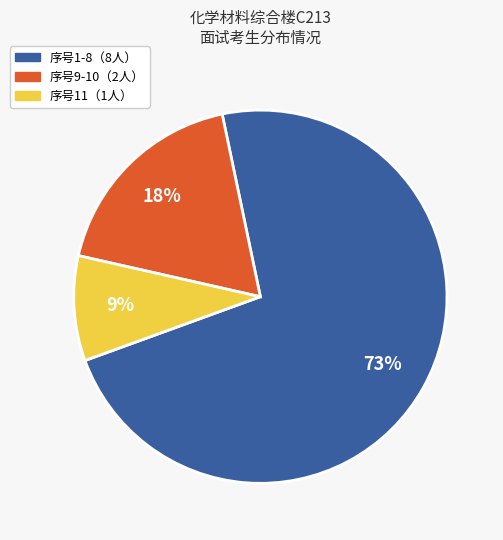

Approximately how many times larger is the value at 序号11（1人） compared to 序号9-10（2人）?

0.5